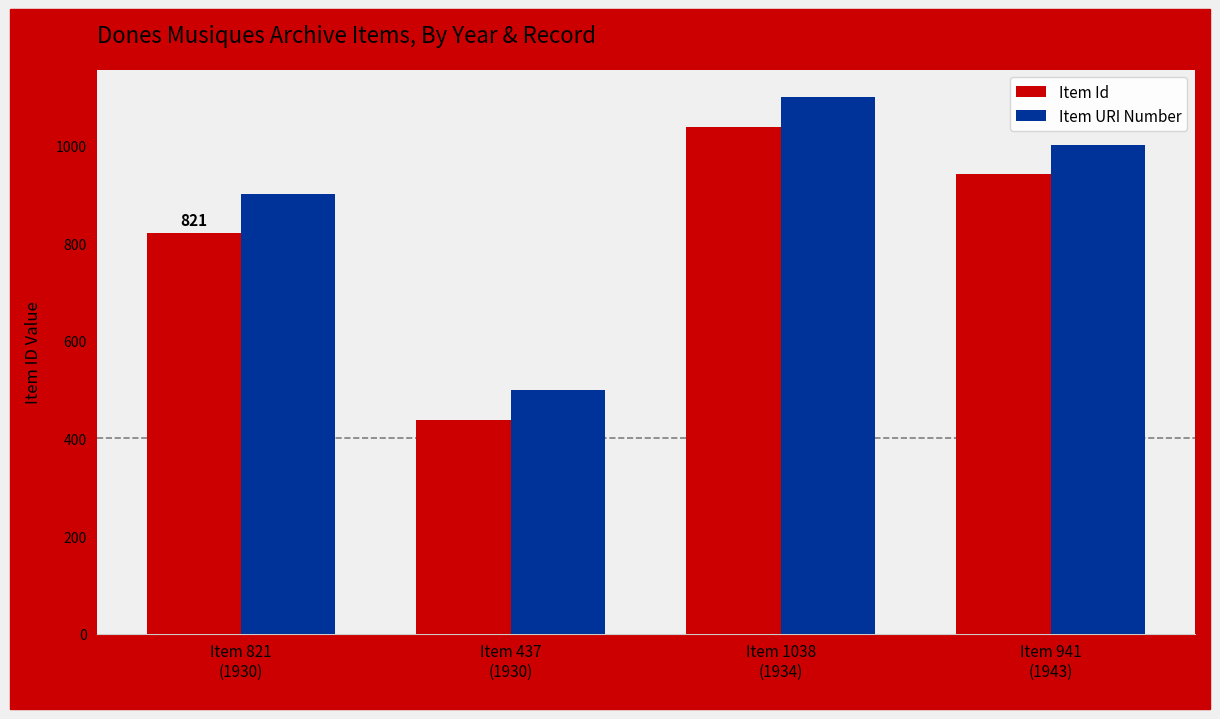

What is the difference between the highest and lowest values at Item 821
(1930)?

79